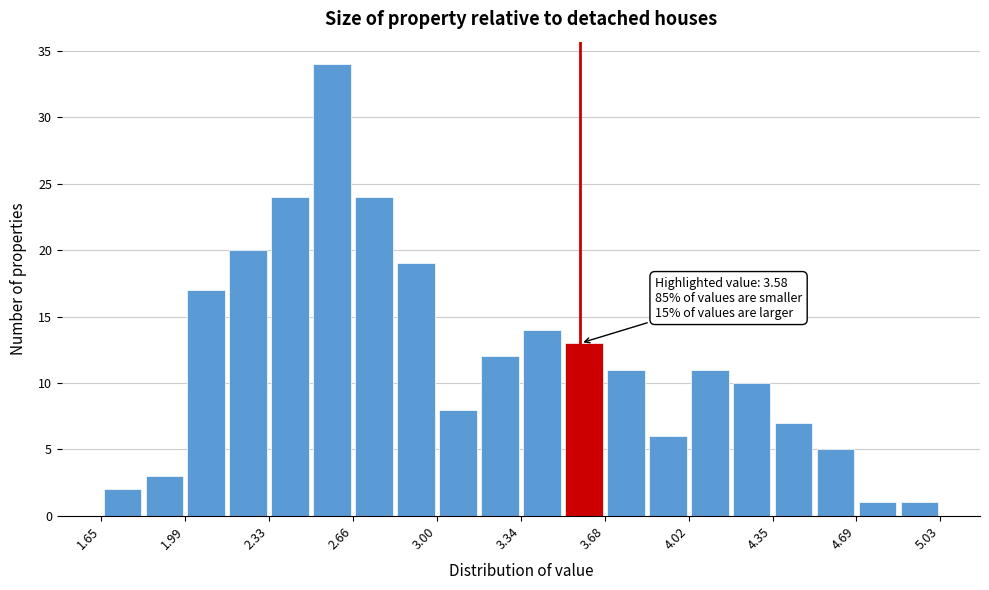

Read against the x-axis, roughly where is the centre of the tallest bar?

2.60